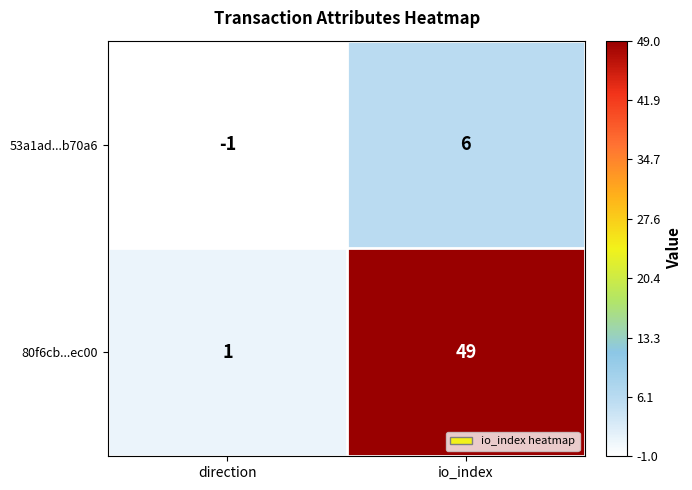

At which label is 80f6cb...ec00 closest to 25?

direction